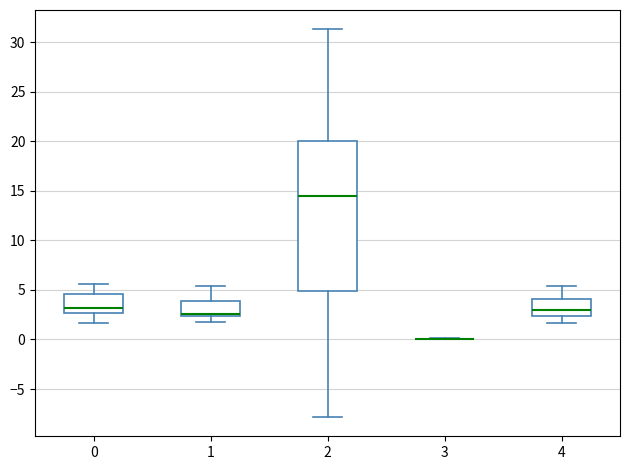

Which box is the tallest, from its lower edge to its upper edge?

2